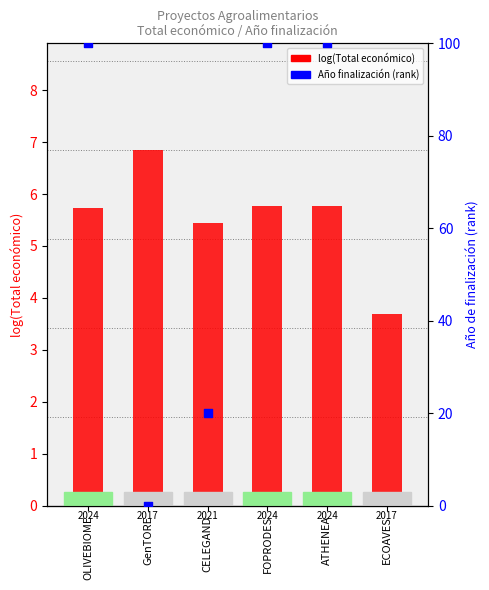

Which series reaches the minimum Y coordinate?

Año finalización (rank)